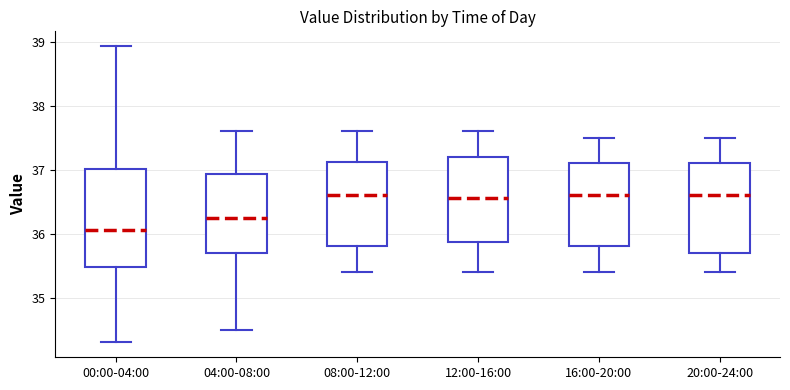

Reading left to right, read every box against the y-axis: the position of its median line, the range the box covers, and the ends of its whiskers. The values are not printed on the chart, so give them approximately, as read against the axis.

00:00-04:00: median 36.1, box 35.5 to 37.0, whiskers 34.3 to 38.9
04:00-08:00: median 36.3, box 35.7 to 36.9, whiskers 34.5 to 37.6
08:00-12:00: median 36.6, box 35.8 to 37.1, whiskers 35.4 to 37.6
12:00-16:00: median 36.6, box 35.9 to 37.2, whiskers 35.4 to 37.6
16:00-20:00: median 36.6, box 35.8 to 37.1, whiskers 35.4 to 37.5
20:00-24:00: median 36.6, box 35.7 to 37.1, whiskers 35.4 to 37.5